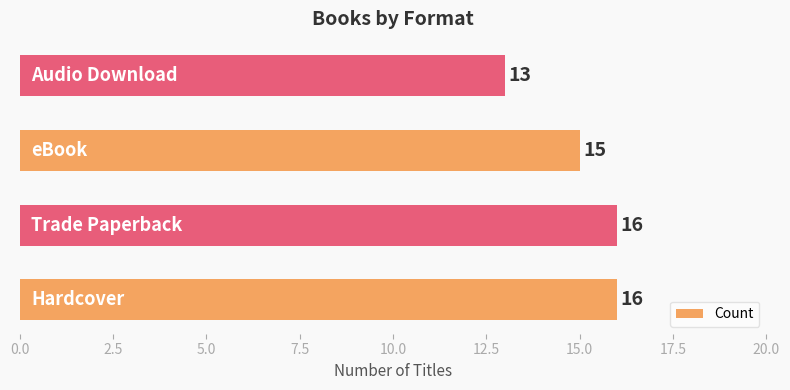

What is the minimum value shown in the chart?

13